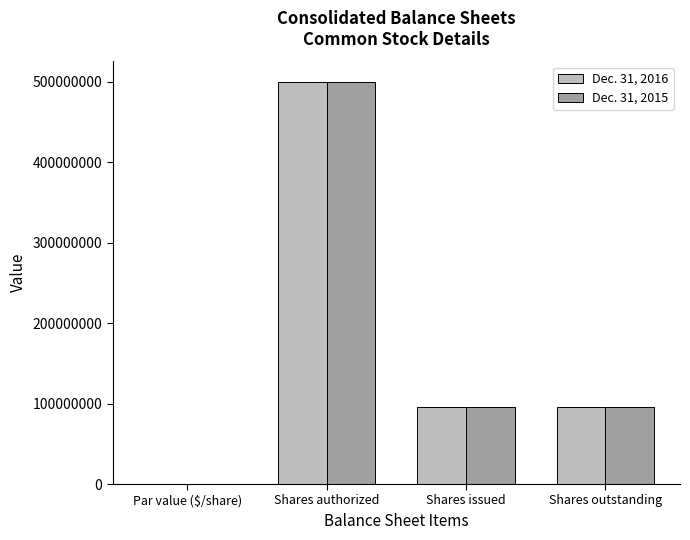

What is the sum of all Dec. 31, 2016 values?

690507680.0